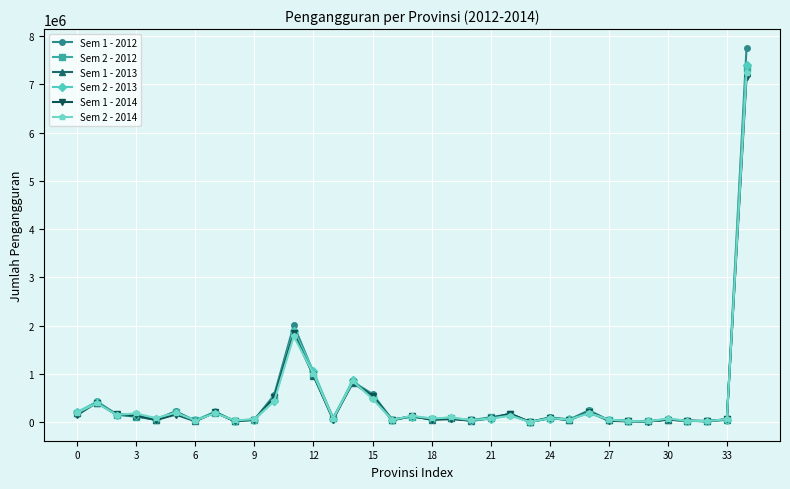

What is the maximum value shown in the chart?

7757831